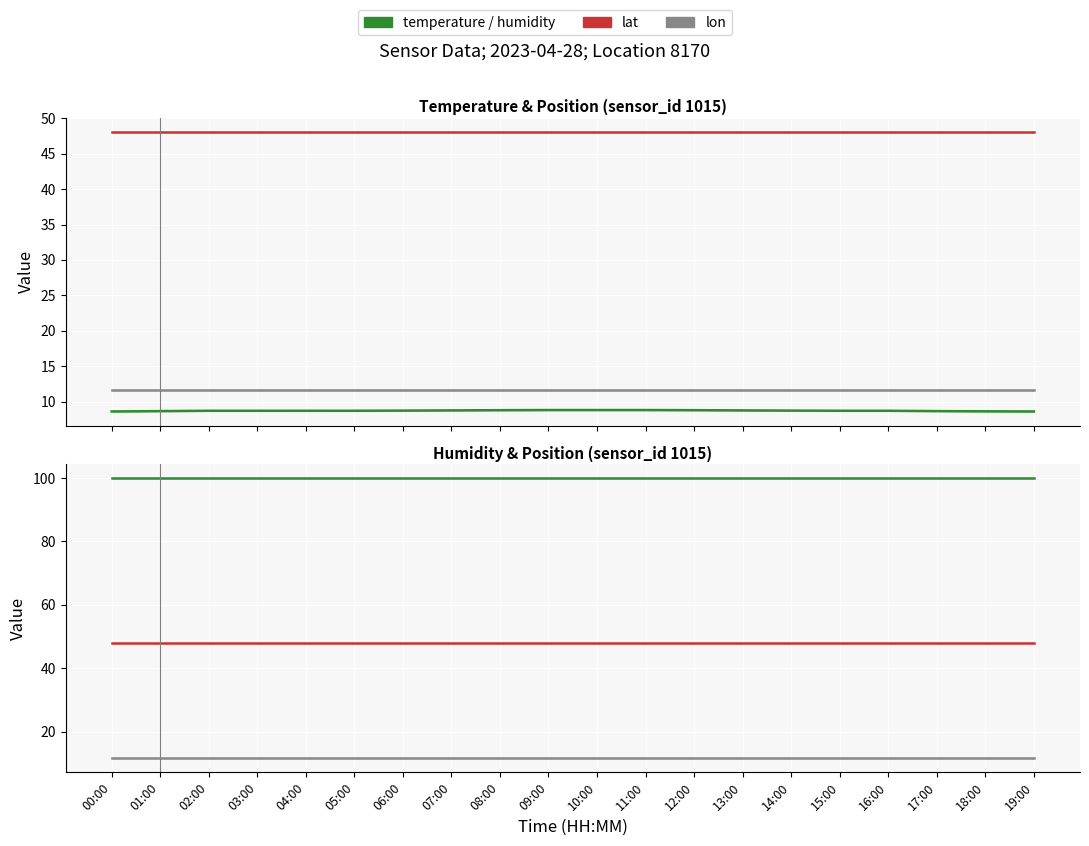

Which category has the highest value across all series?

00:00